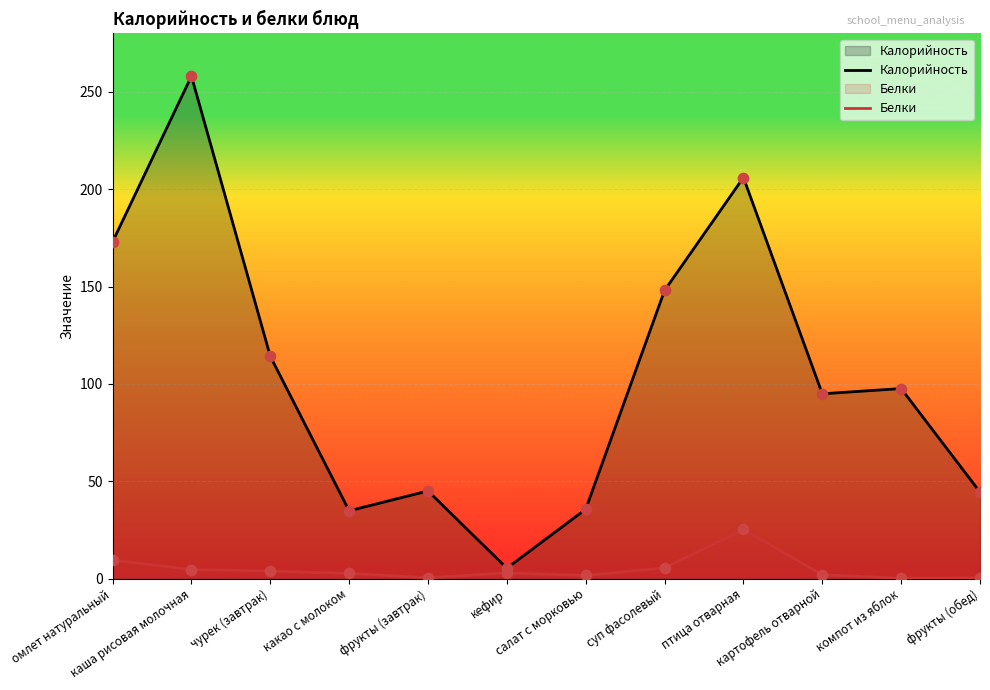

Which series has the largest total across all categories?

Калорийность